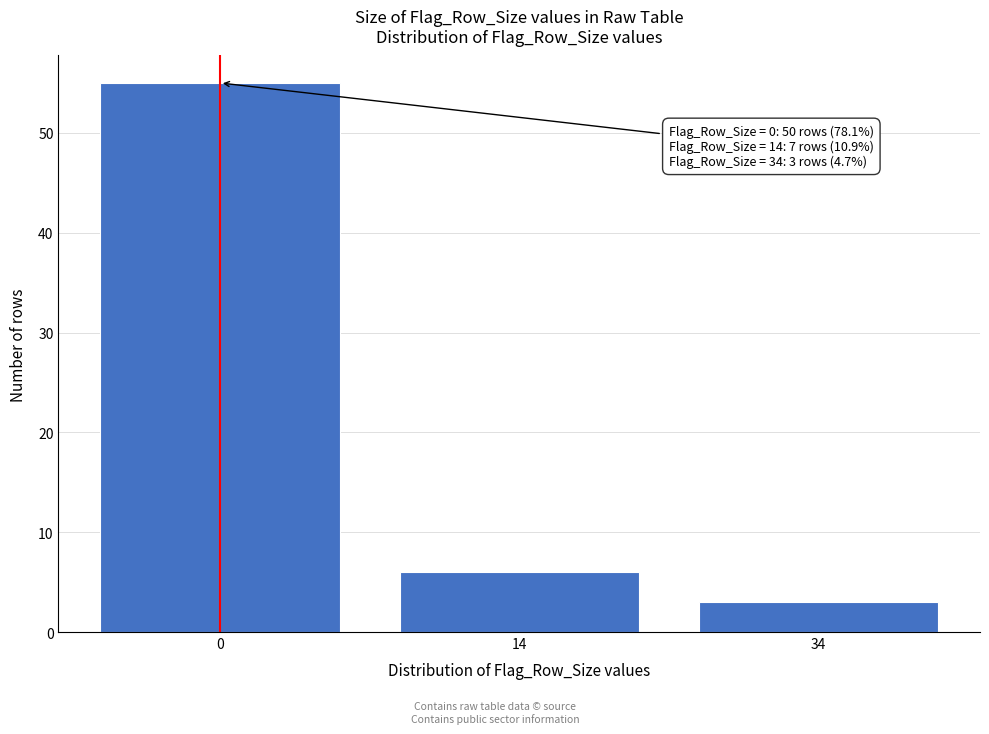

Reading left to right, list all the values displayed in this chart.

0=55	14=6	34=3